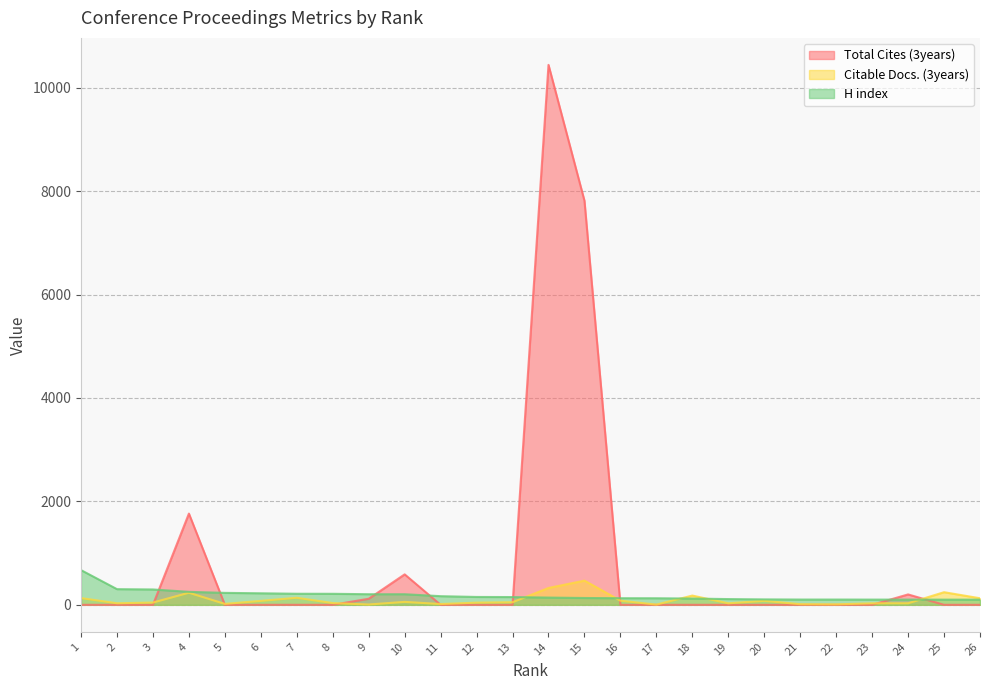

True or false: H index has more than 2 interior local peaks.

False